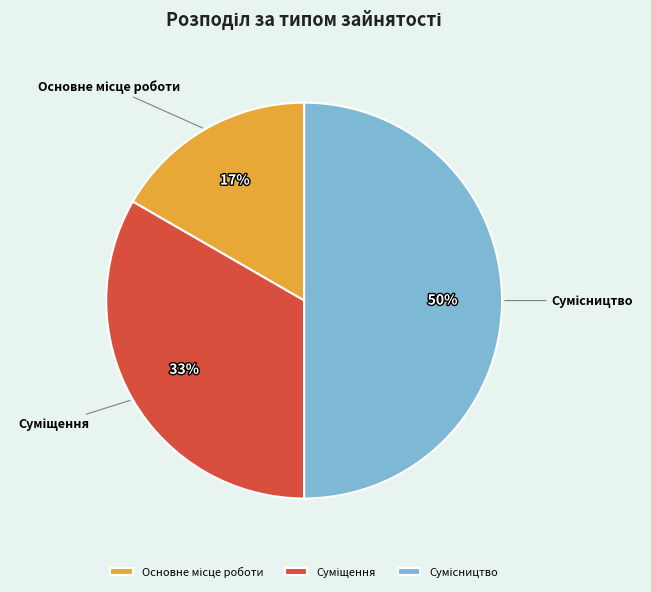

To the nearest percent, what is the average slice percentage?

33%